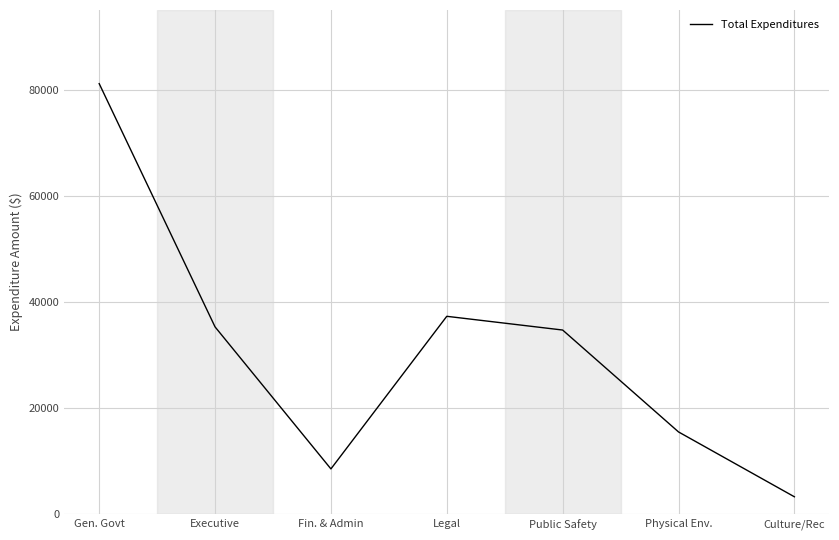

Does the chart have visible grid lines?

Yes